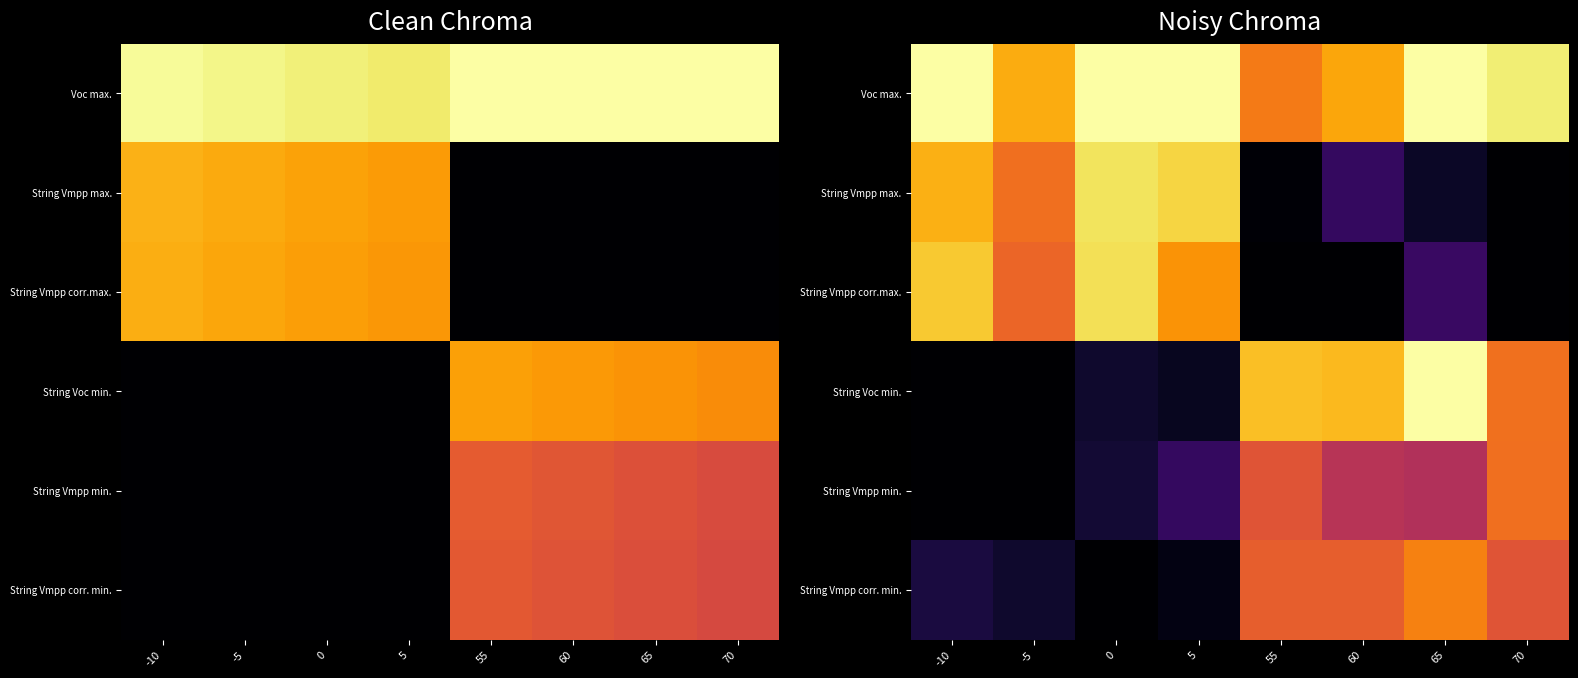

How many data points in String Voc min. are above 171?

4